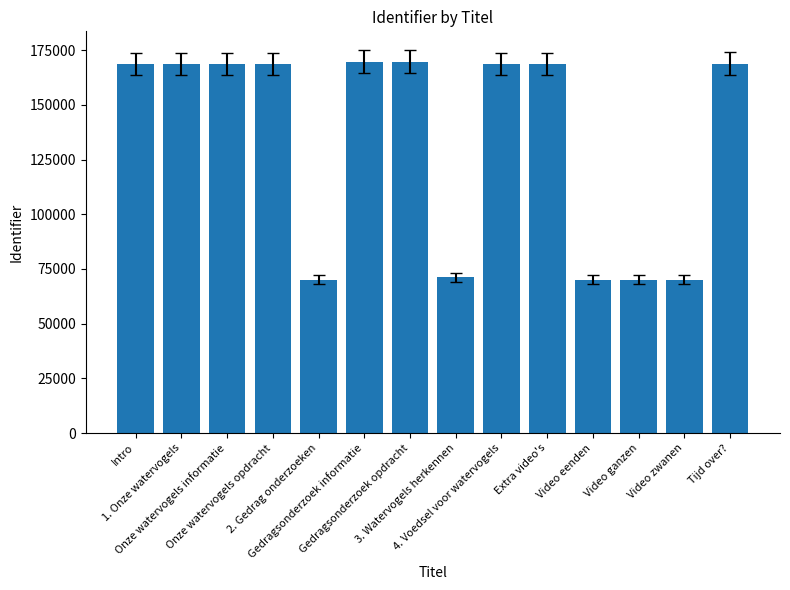

What is the sum of all values?

1873015